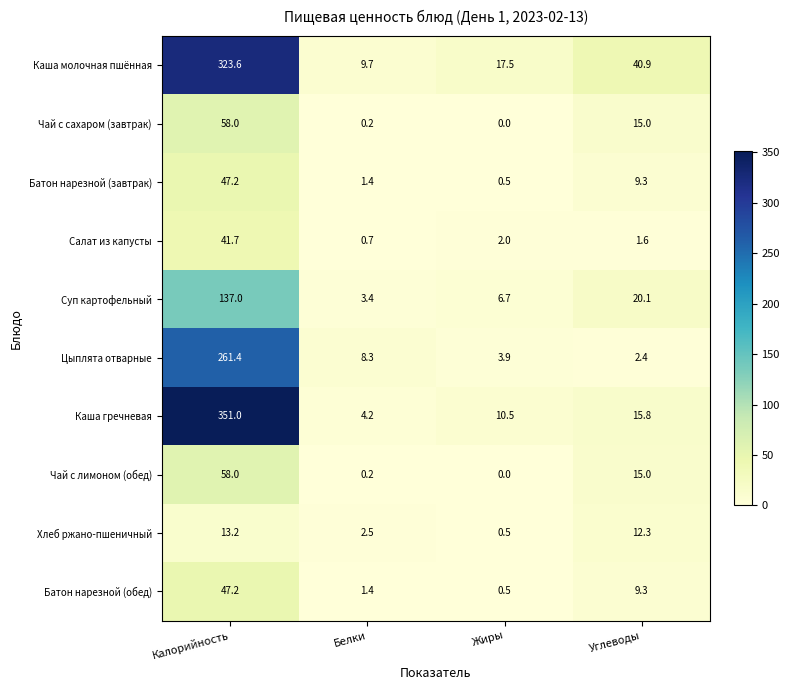

Count the number of data series in this chart.

10